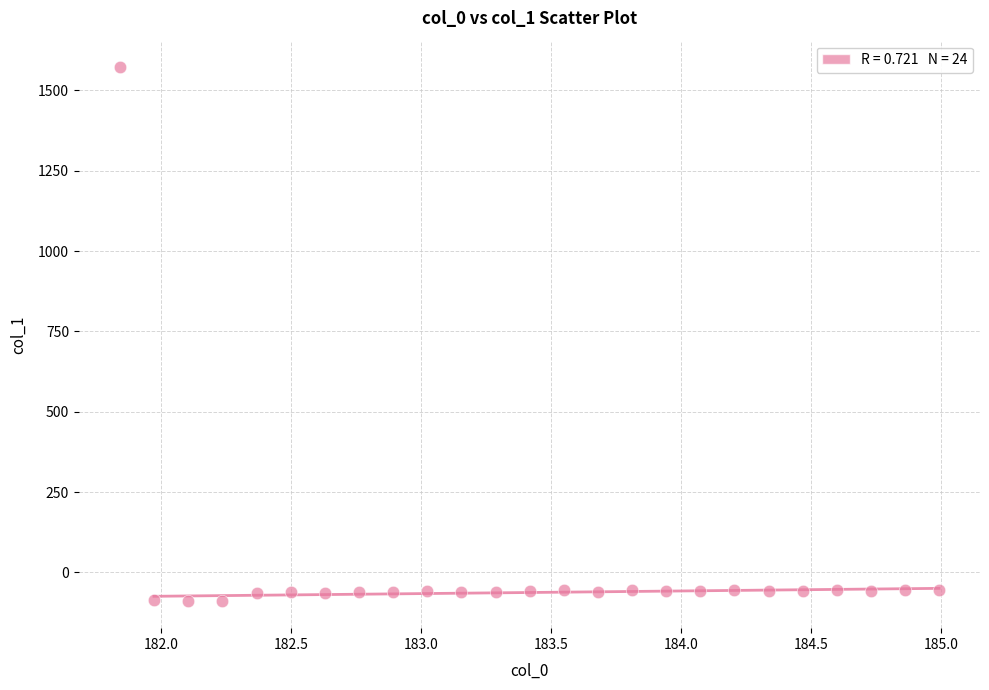

What is the range of X values (max minus min)?

3.1